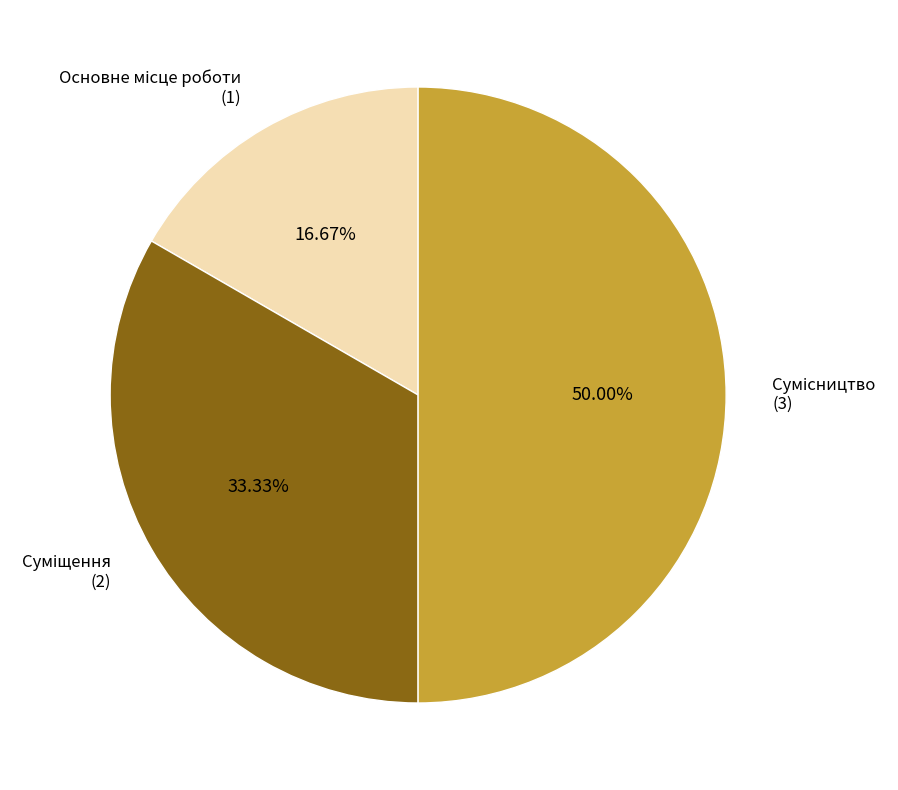

How many segments does this pie chart have?

3